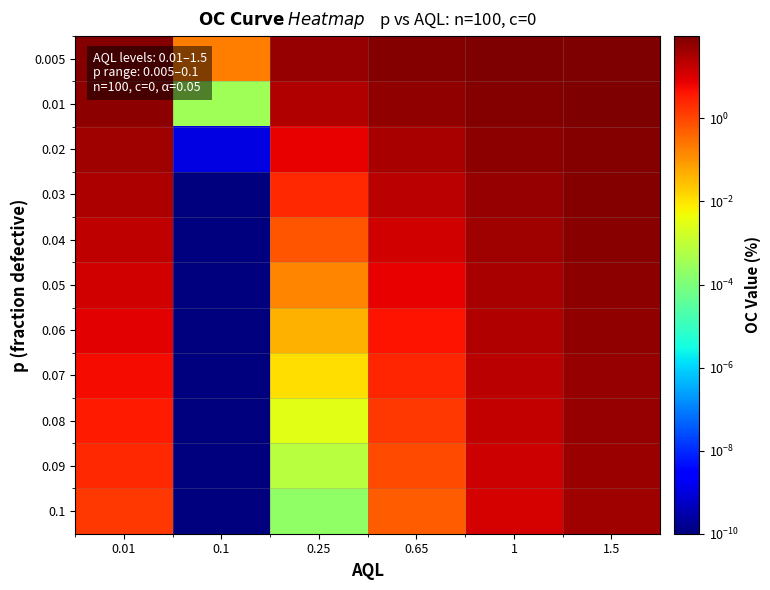

Which category has the highest value across all series?

1.5